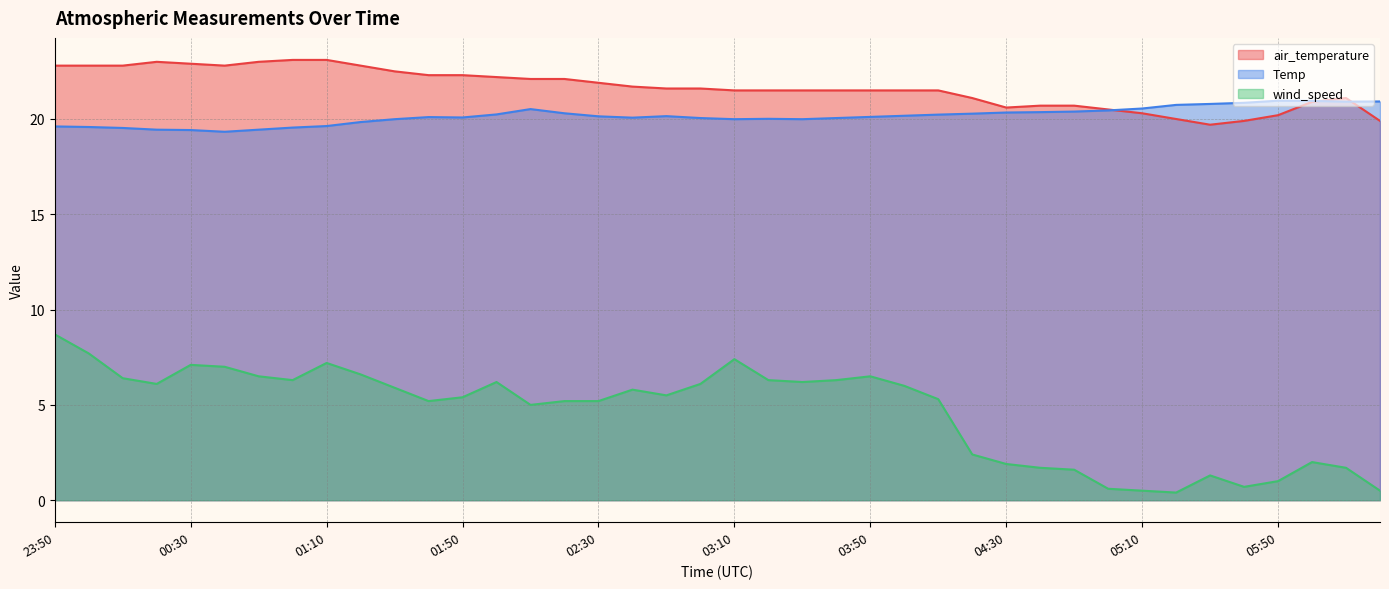

What are all the series names shown in the legend?

air_temperature, Temp, wind_speed